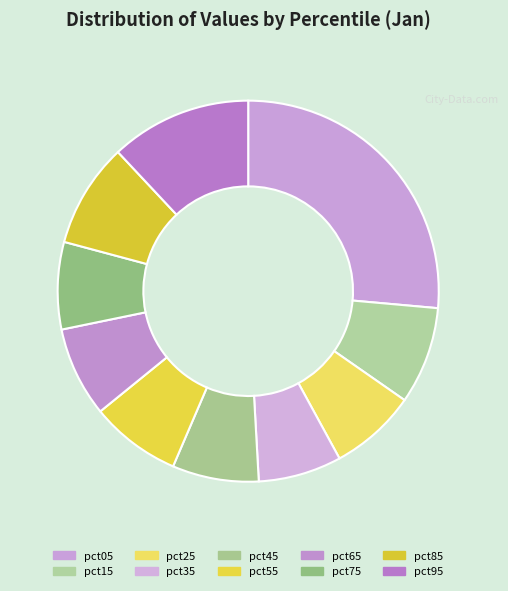

How many slices are in this pie chart?

10